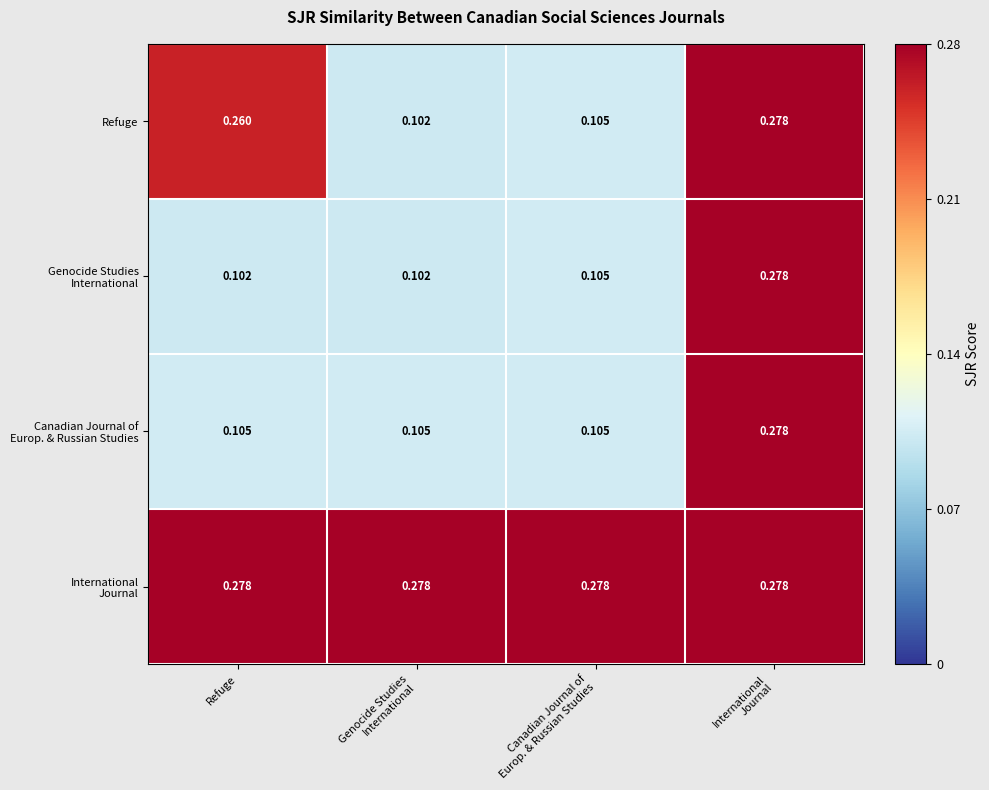

Count the number of categories in the chart.

4